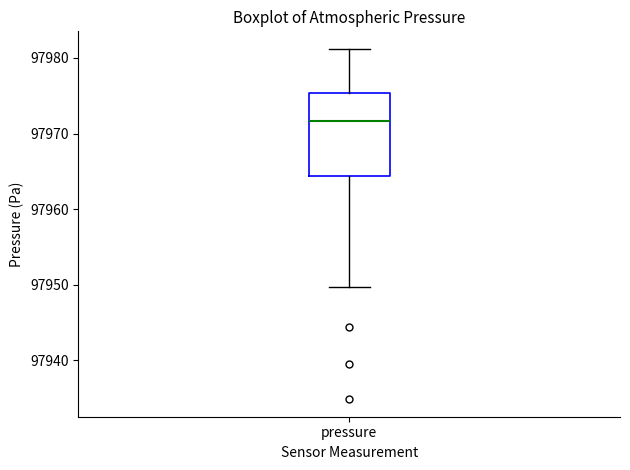

Transcribe this box plot: give where the median line is, the range the box spans, and where the two whiskers end, as read against the y-axis. The values are not printed on the chart, so give them approximately, as read against the axis.

median 97972, box 97964 to 97975, whiskers 97950 to 97981